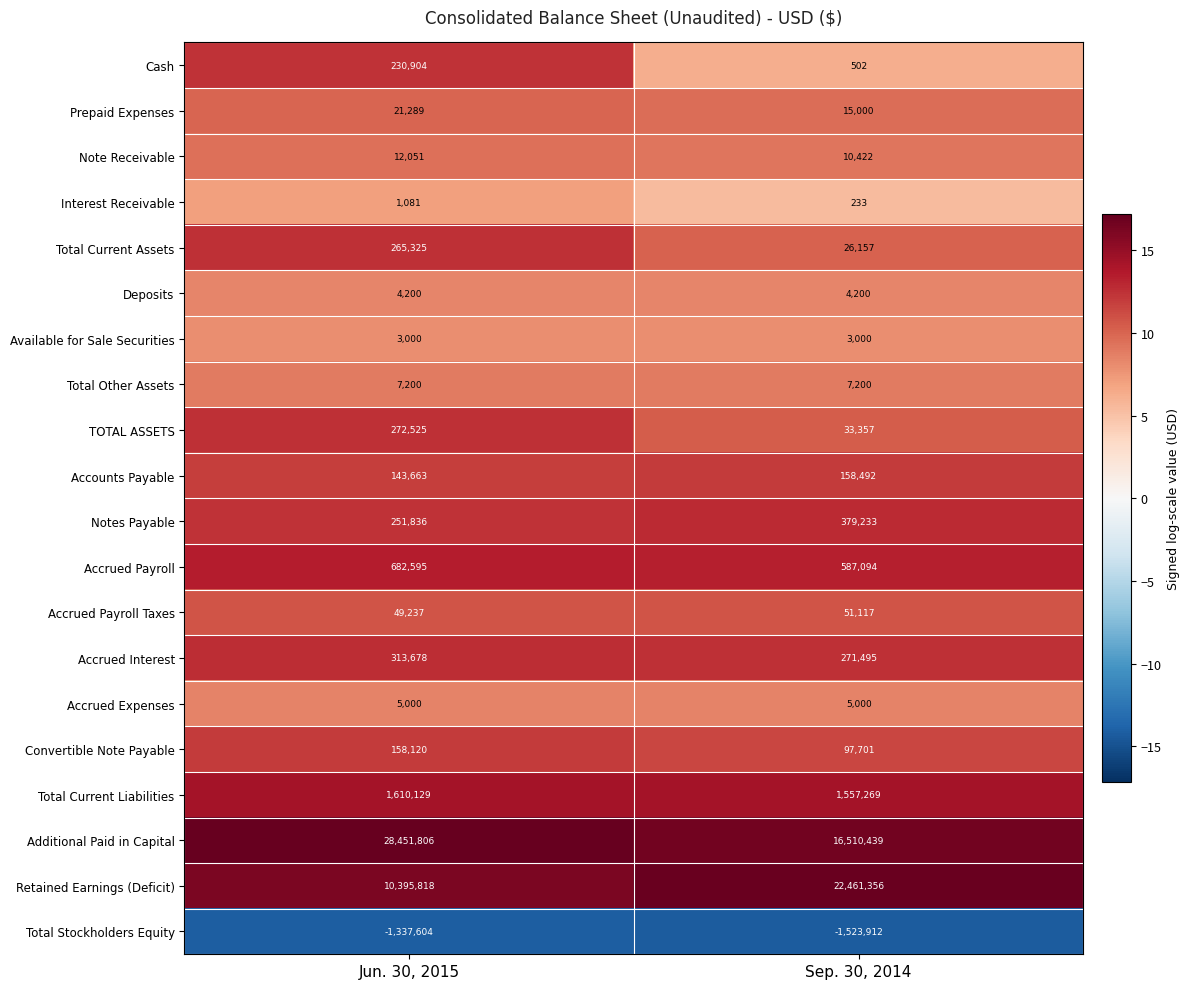

At how many categories does at least one series exceed 7?

2